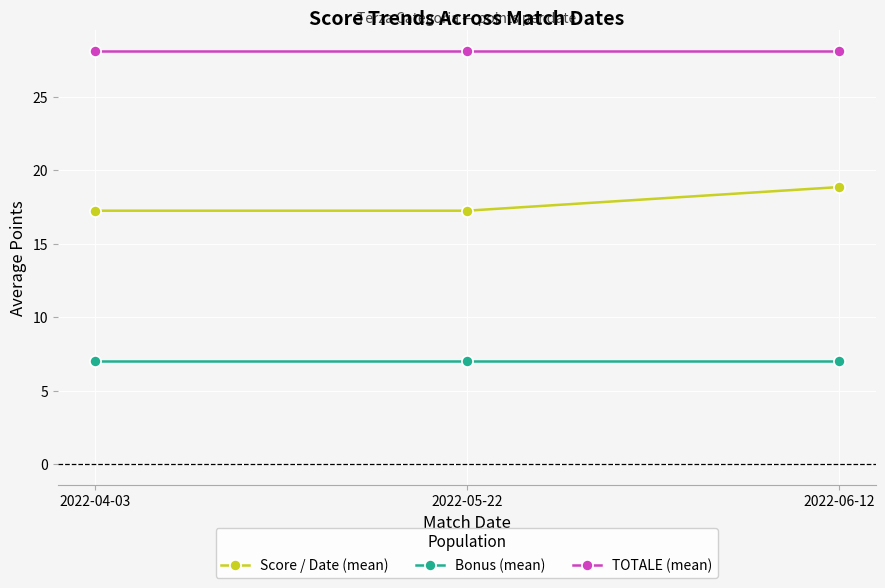

At how many categories does at least one series exceed 27?

3